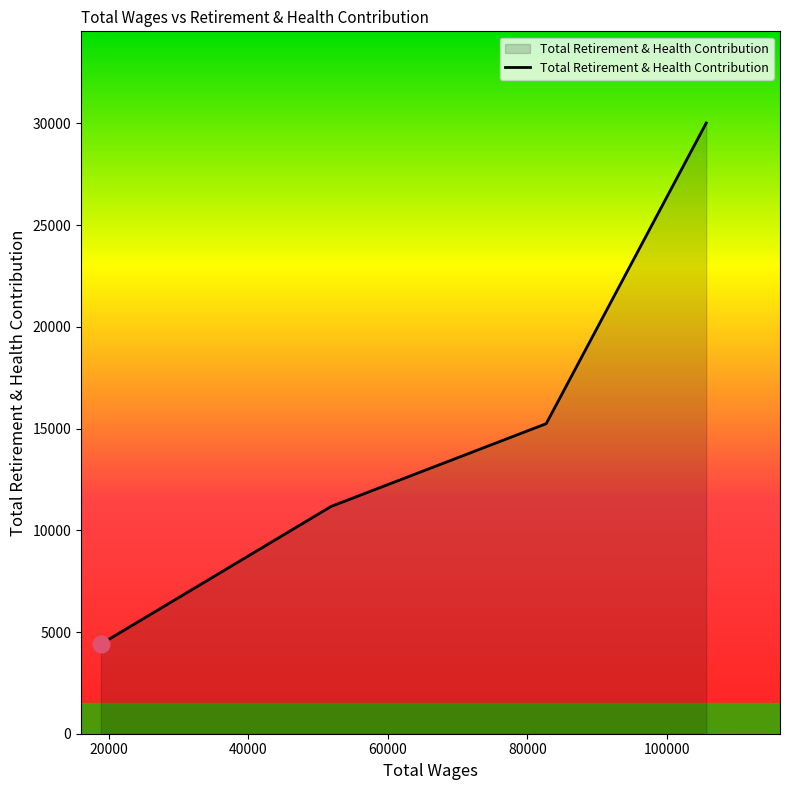

What is the greatest value displayed?

30025